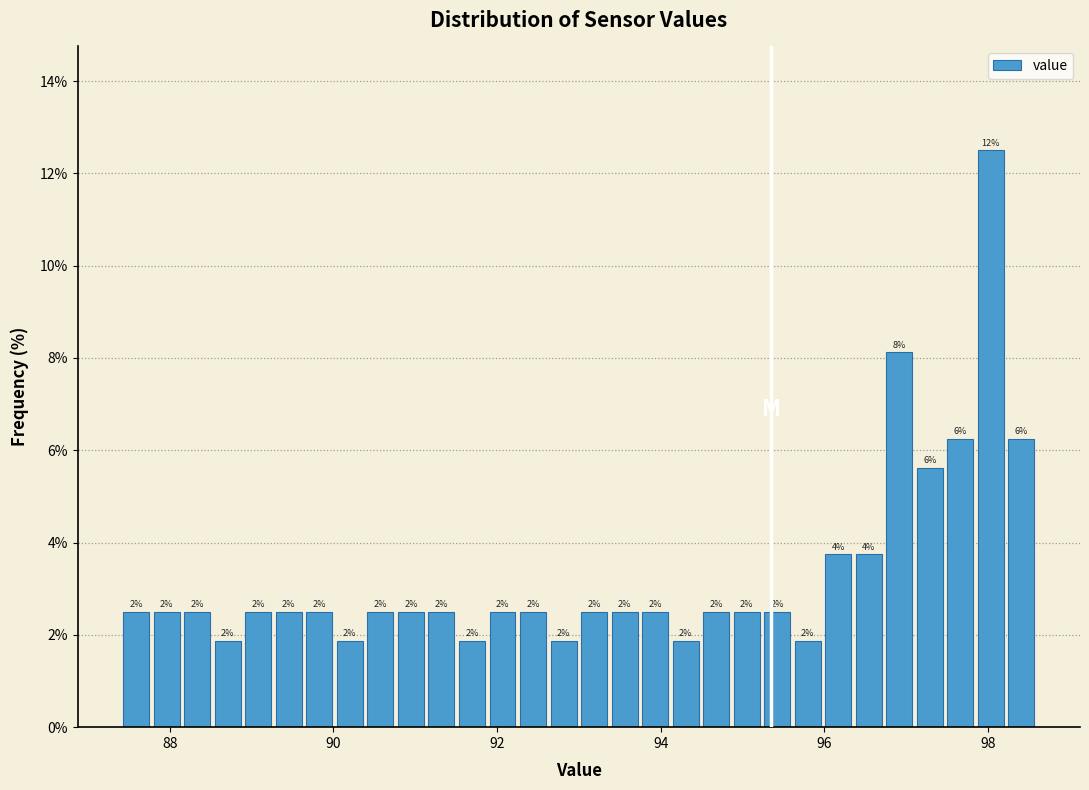

Around what value on the x-axis is the tallest bar? Give the approximate position of its centre, as read against the axis.

98.0